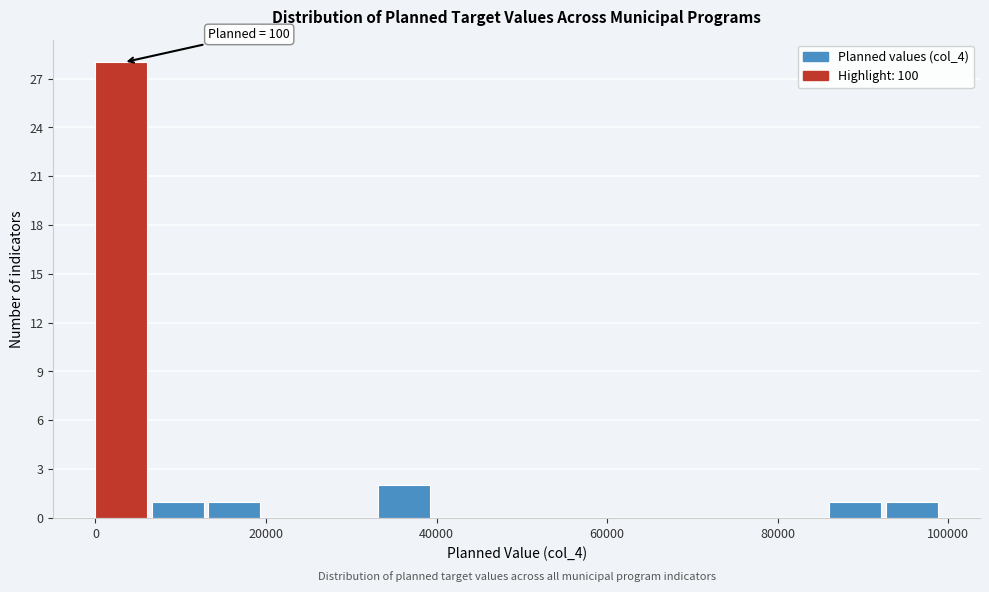

Read against the x-axis, roughly where is the centre of the tallest bar?

4000